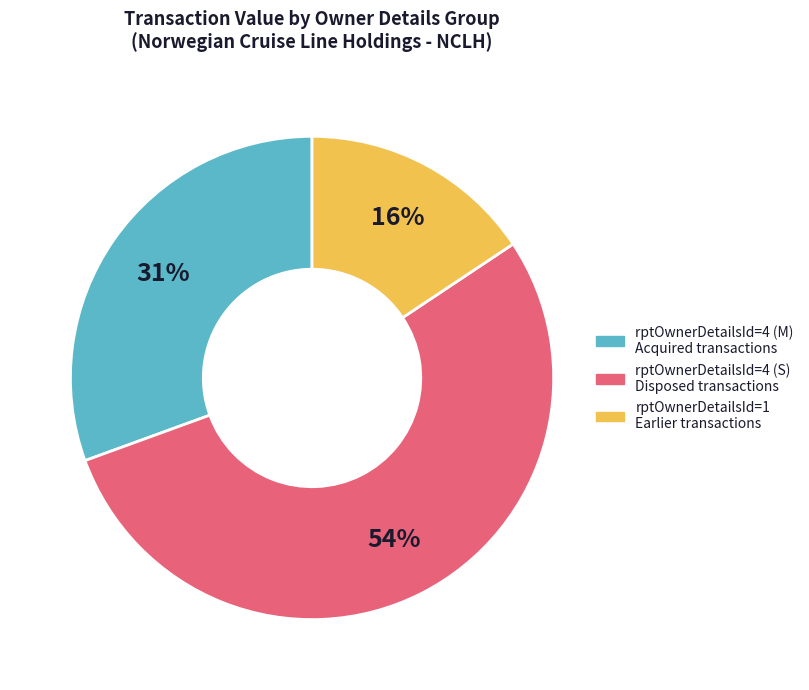

To the nearest percent, what is the average slice percentage?

33%